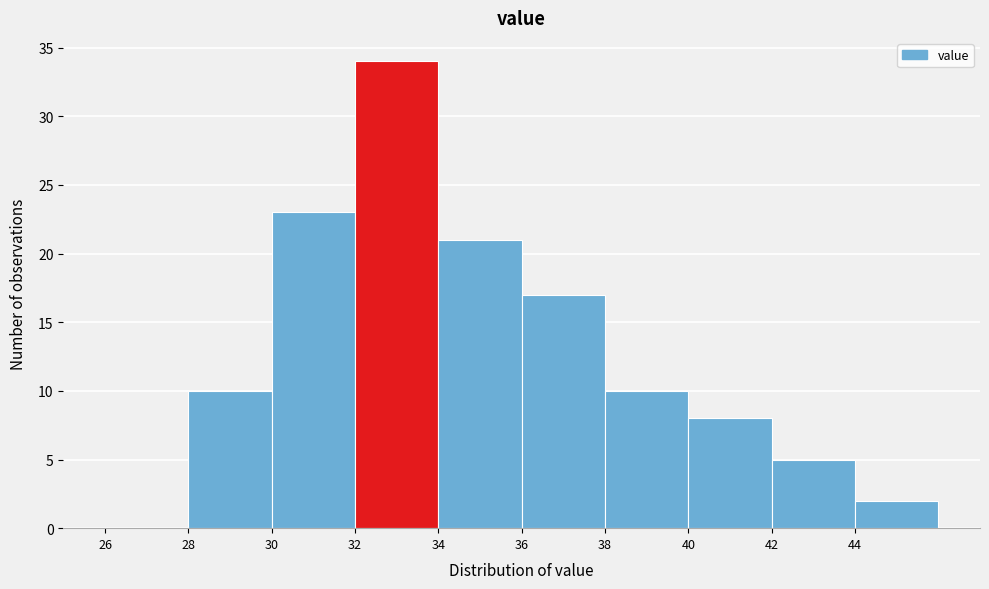

What is the height of the bar covering 42 to 44 on the x-axis? The values are not printed on the chart, so give them approximately, as read against the axis.

5